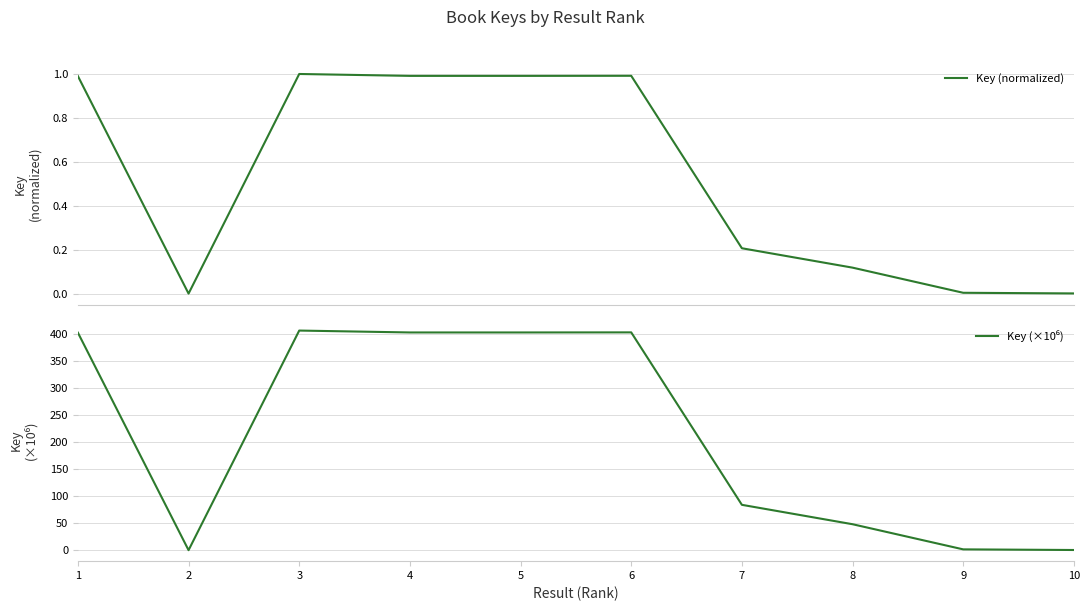

What is the average value of the Key (×10⁶) series?

215.1